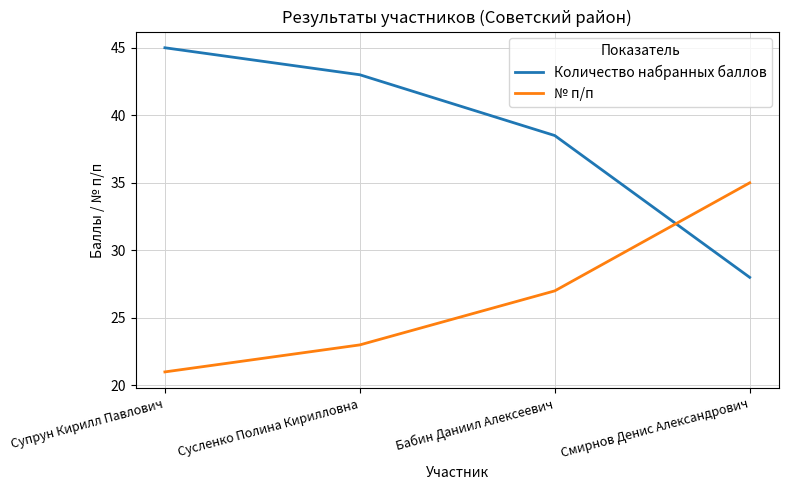

List the labels in order of Количество набранных баллов value, largest first.

Супрун Кирилл Павлович, Сусленко Полина Кирилловна, Бабин Даниил Алексеевич, Смирнов Денис Александрович